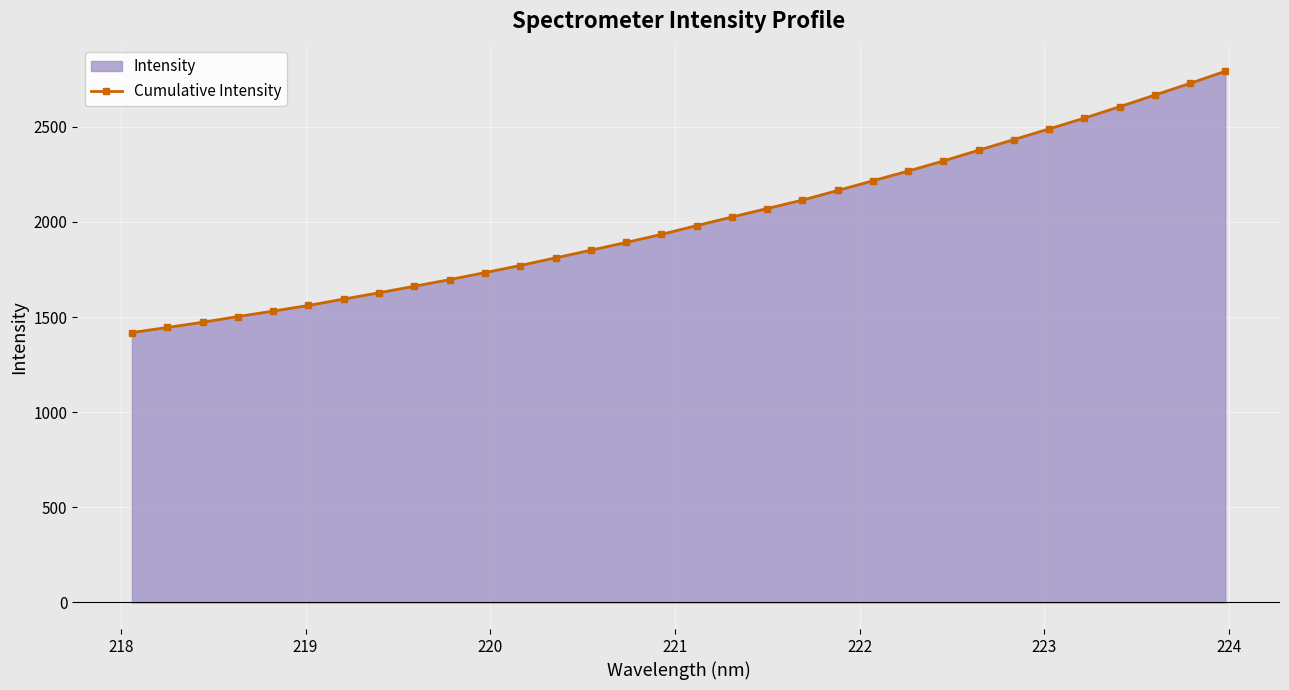

What is the greatest value displayed?

2792.0